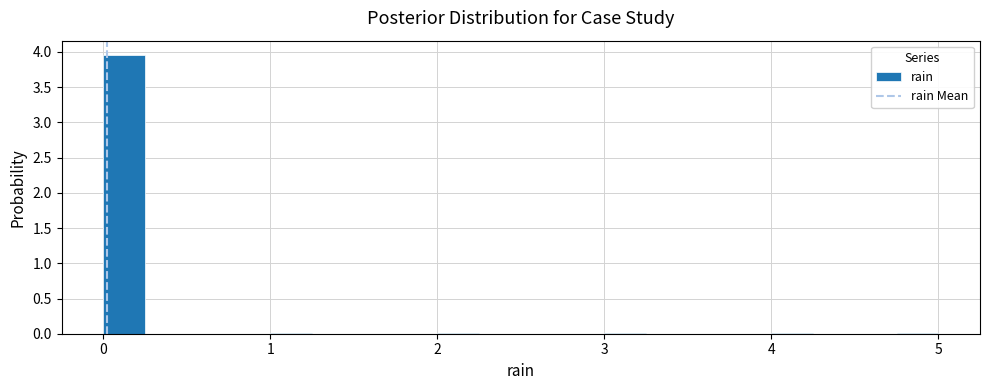

Around what value on the x-axis is the tallest bar? Give the approximate position of its centre, as read against the axis.

0.1